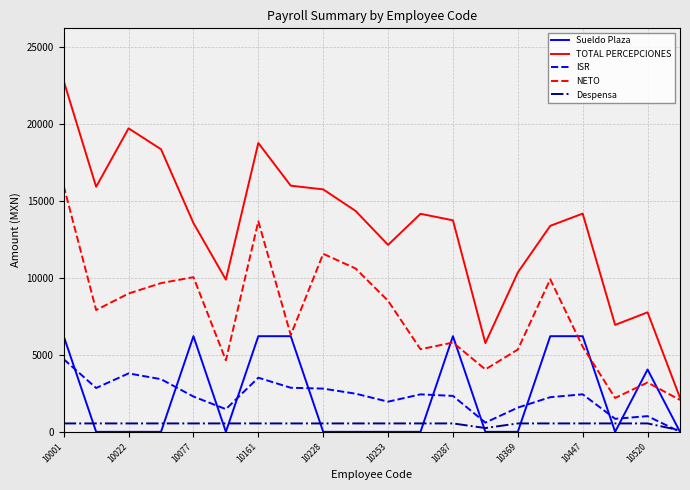

Which series has the widest spread of values?

TOTAL PERCEPCIONES